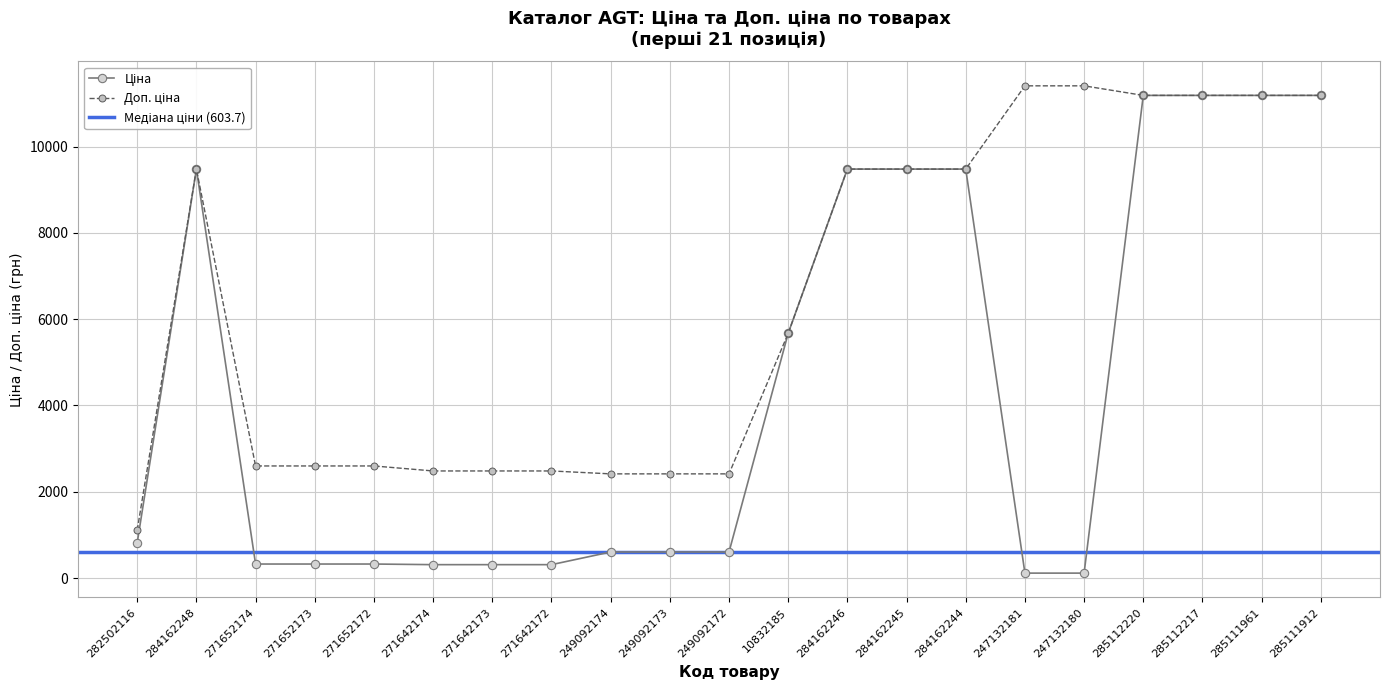

Reading left to right, transcribe all the data shown in this chart.

Ціна: 818.5	9480.1	324.8	324.8	324.8	310.3	310.3	310.3	603.7	603.7	603.7	5673.8	9480.1	9480.1	9480.1	114.1	114.1	11188.2	11188.2	11188.2	11188.2
Доп. ціна: 1109.2	9480.1	2598.3	2598.3	2598.3	2482.4	2482.4	2482.4	2414.8	2414.8	2414.8	5673.8	9480.1	9480.1	9480.1	11410.0	11410.0	11188.2	11188.2	11188.2	11188.2